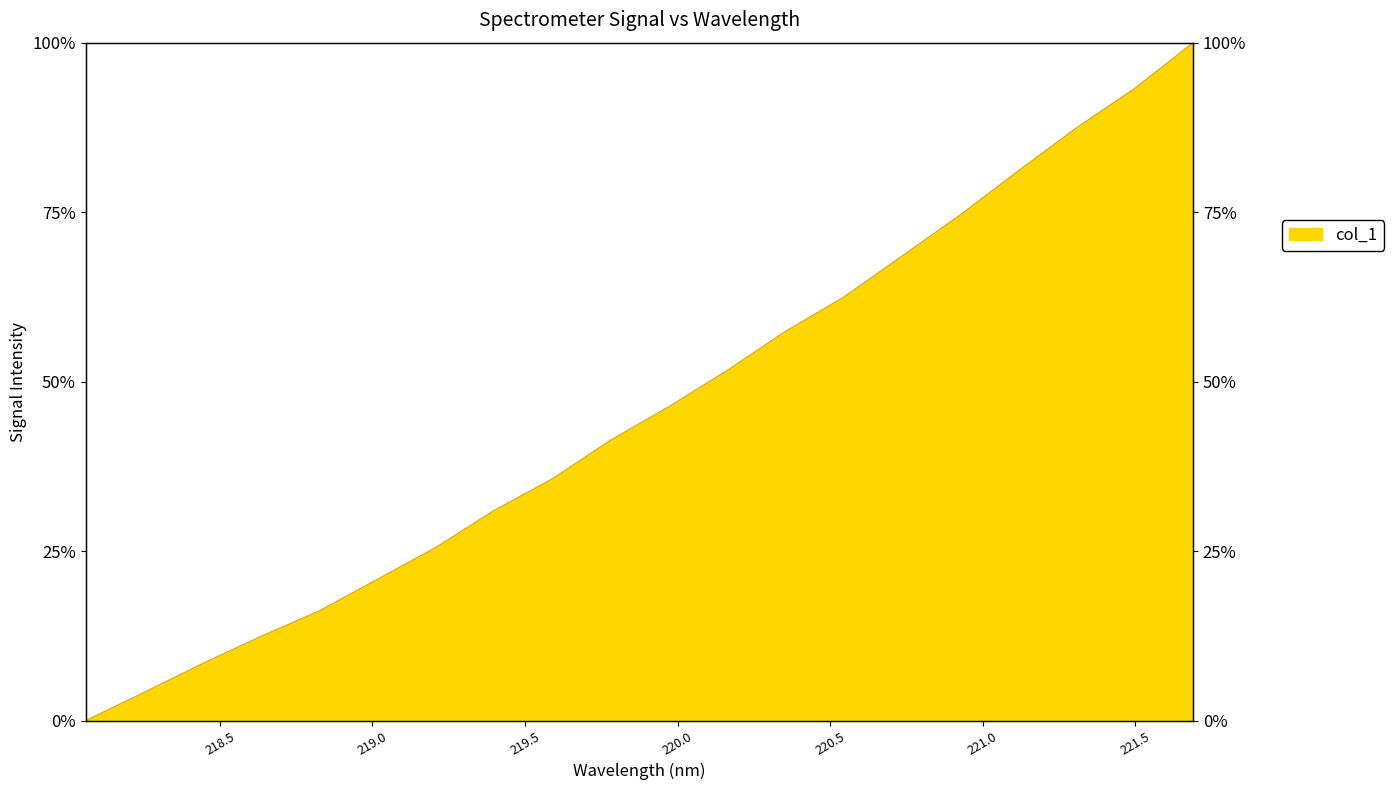

At which label does the data first exceed 46?

219.9712